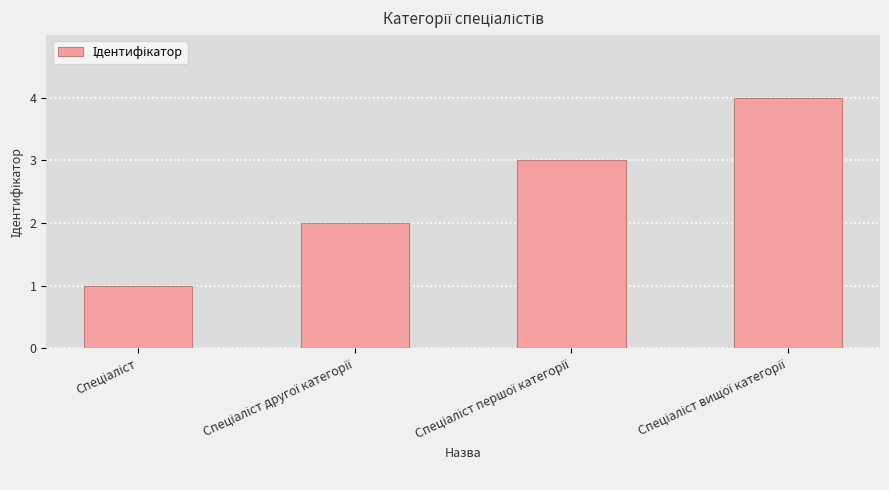

What is the sum of all values?

10